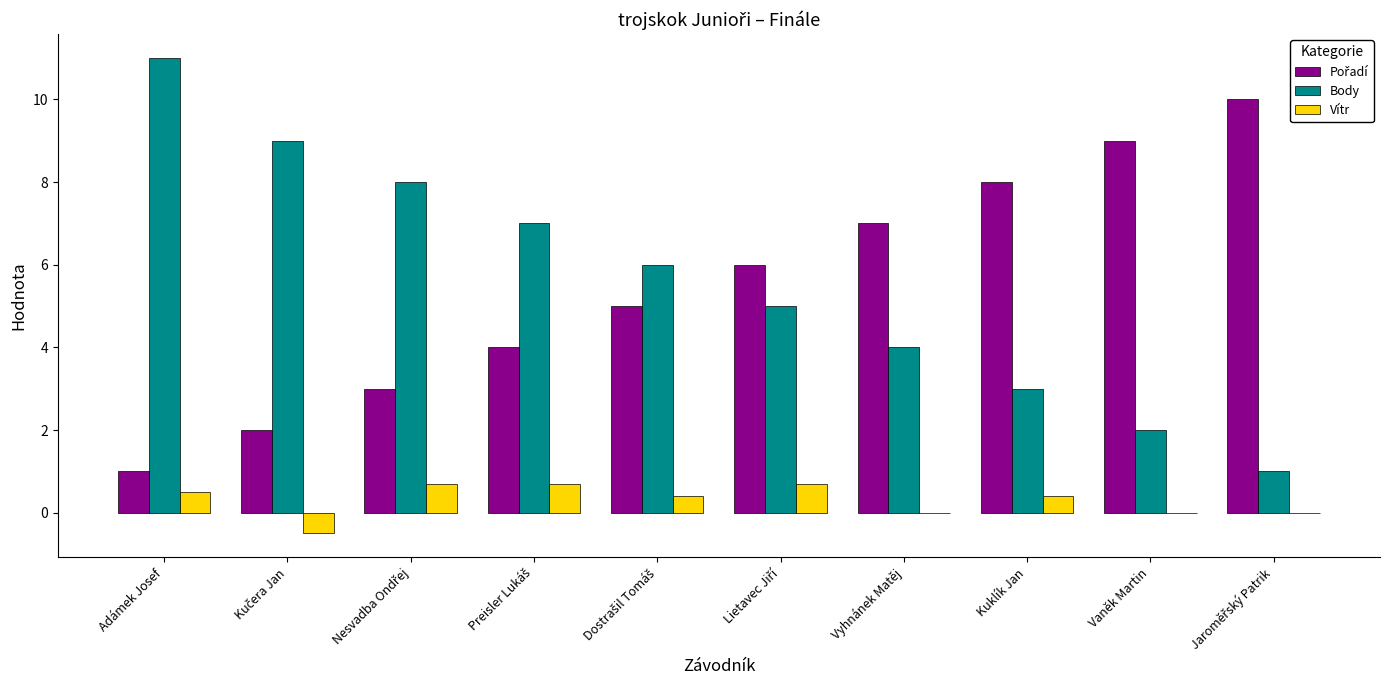

What is the approximate value of Vítr at Kuklík Jan?

0.4